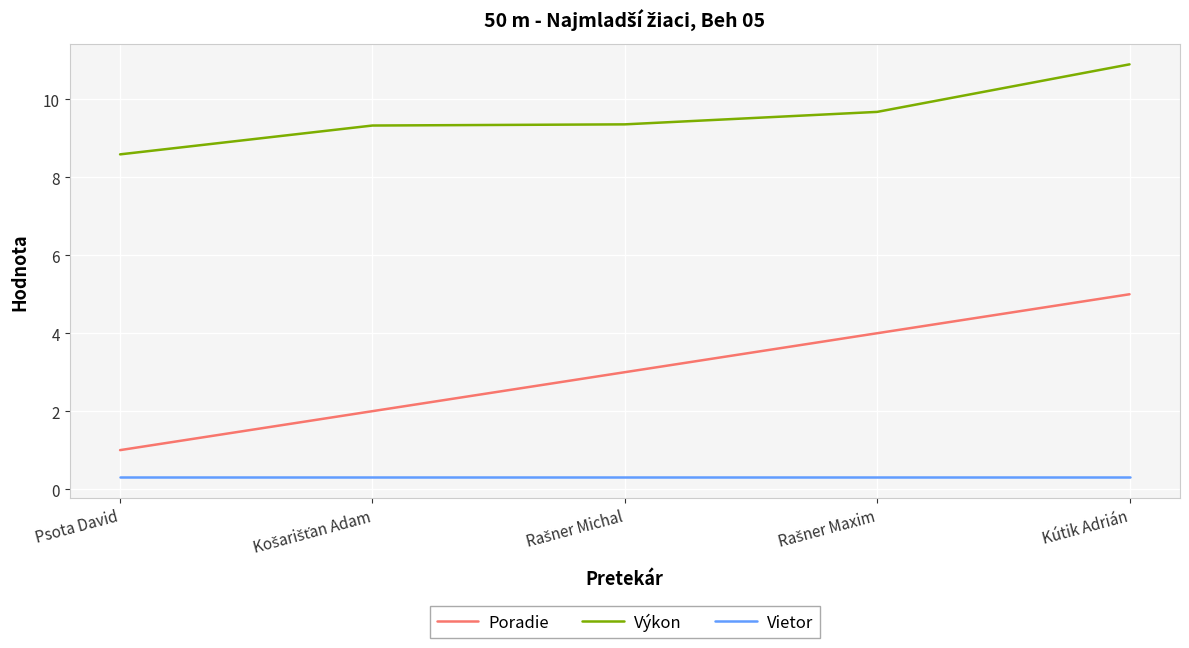

True or false: Poradie and Výkon intersect in this chart.

False